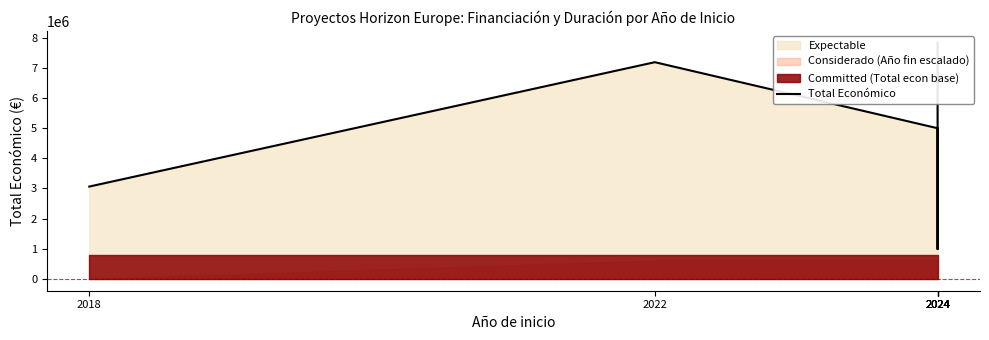

What is the smallest value displayed?

989673